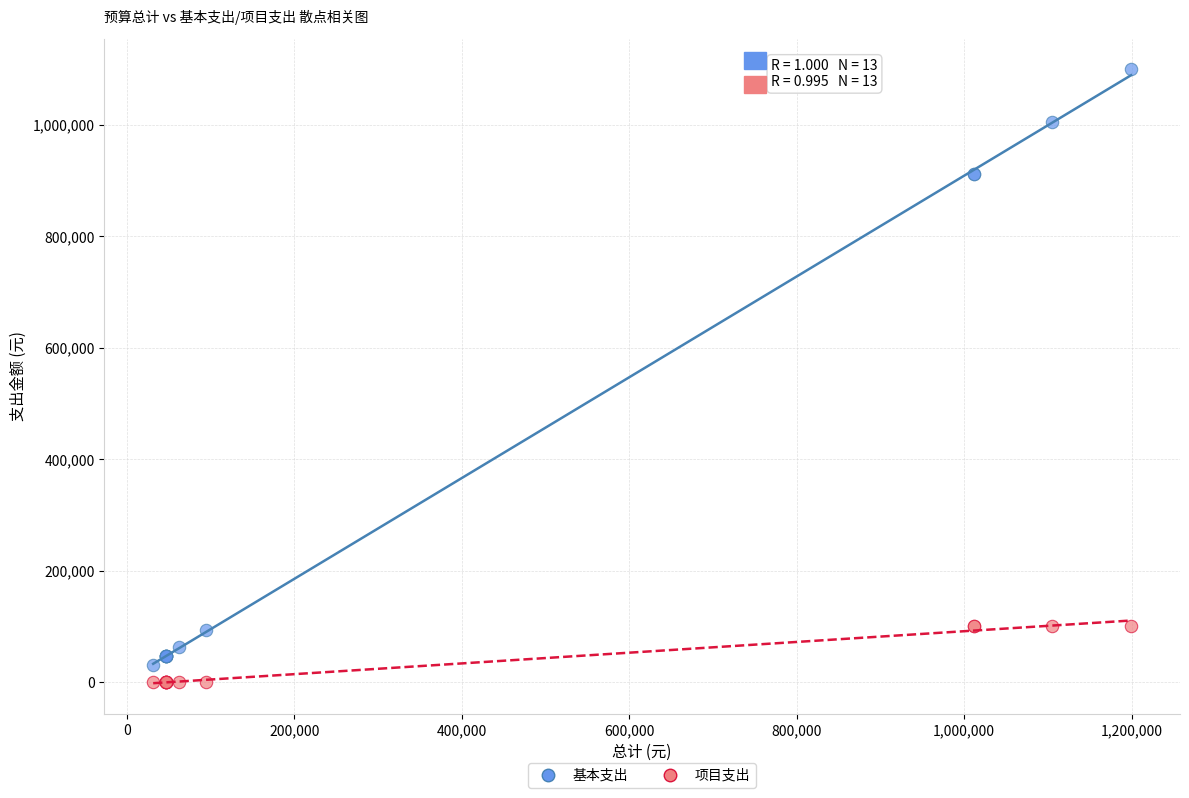

What are all the series names shown in the legend?

基本支出, 项目支出